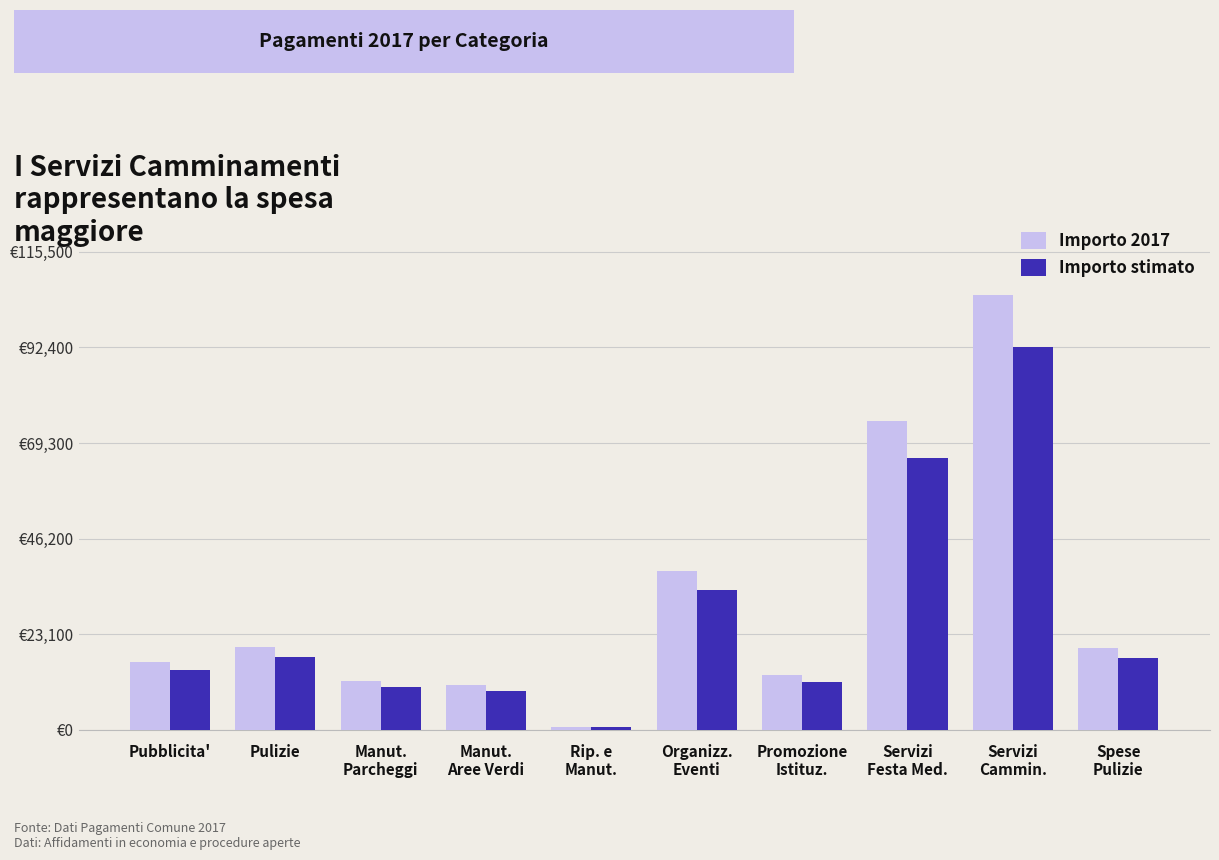

What is the sum of all Importo stimato values?

273478.0